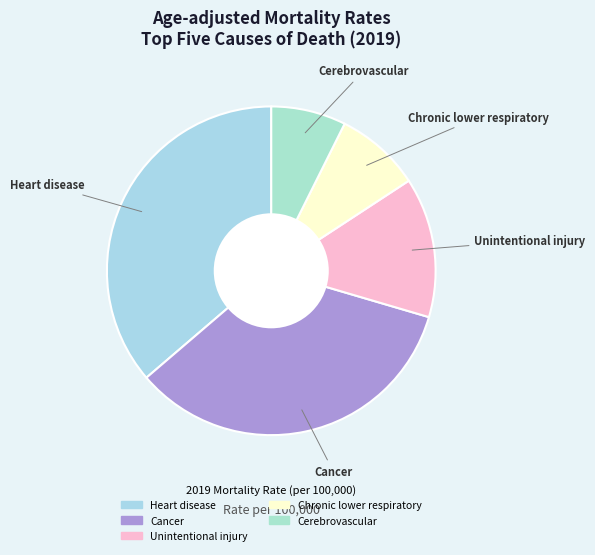

Is there any slice that represents more than half of the pie?

No